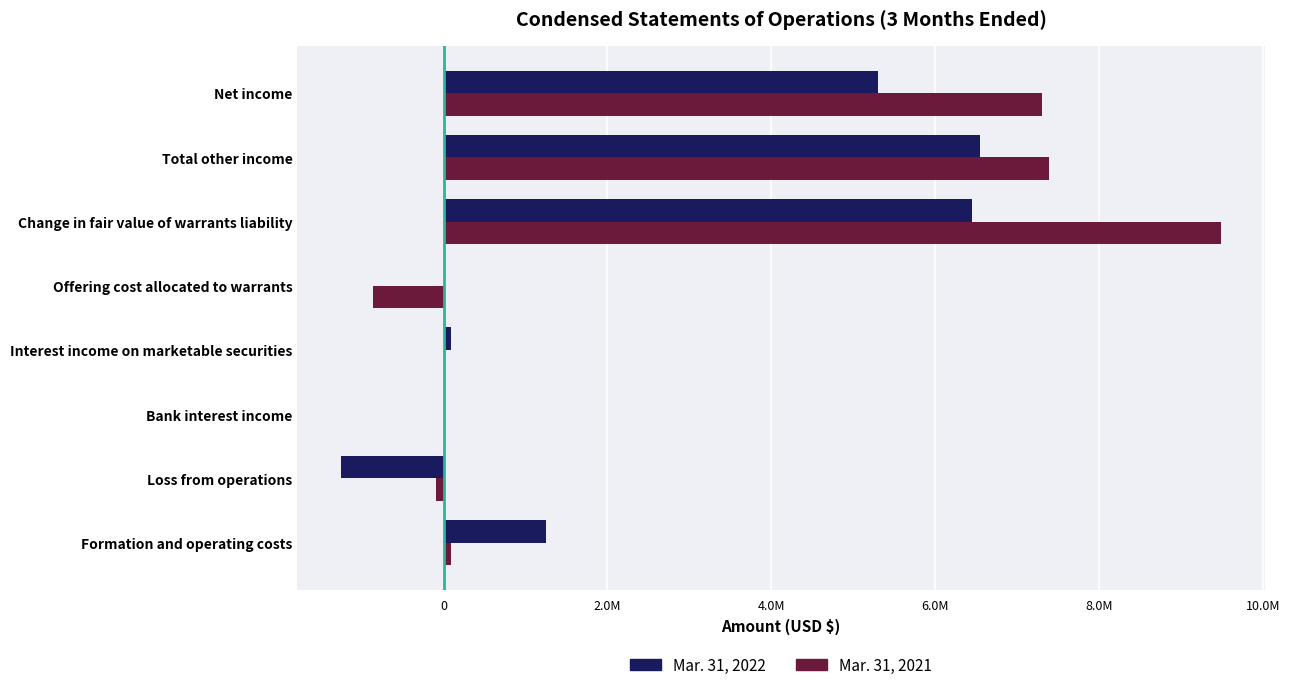

What are all the series names shown in the legend?

Mar. 31, 2022, Mar. 31, 2021